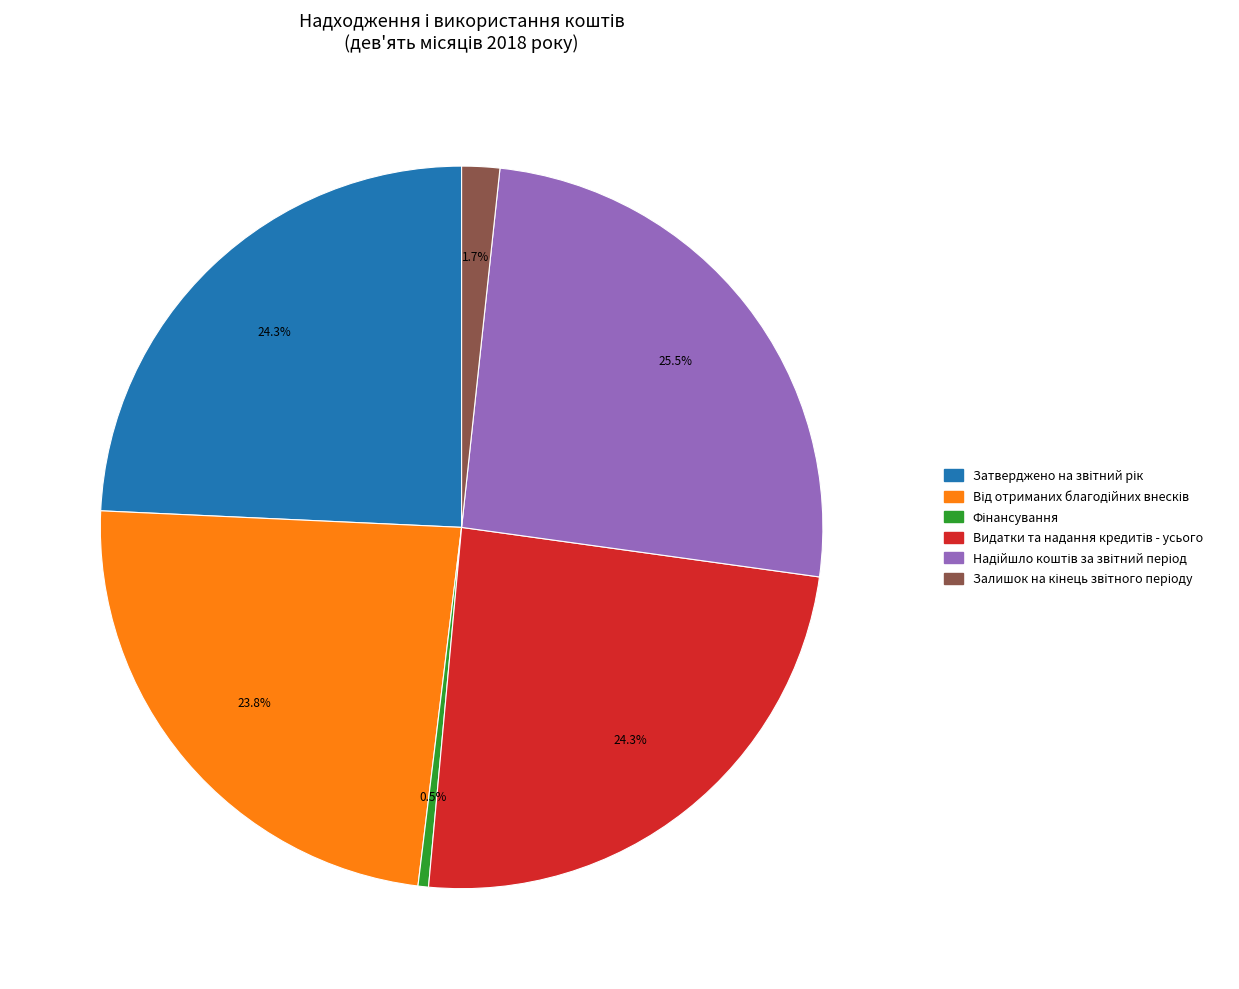

Is there a majority slice in this chart?

No